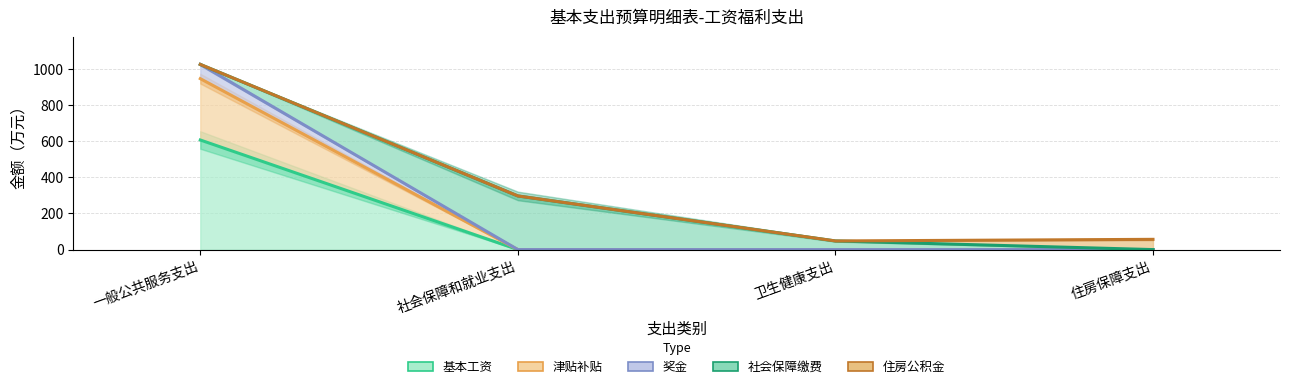

Is it true that 基本工资 equals 655.2 at 住房保障支出?

False